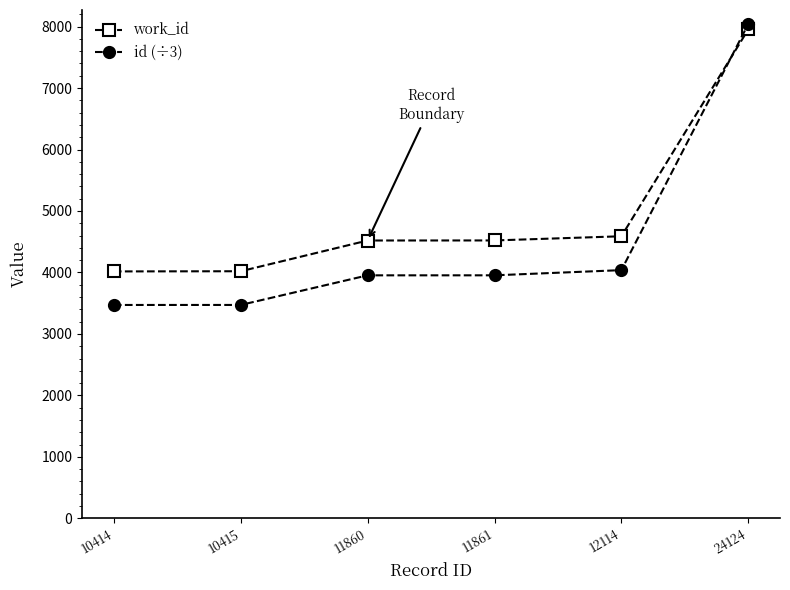

Which series changed the most between 10414 and 24124?

id (÷3)